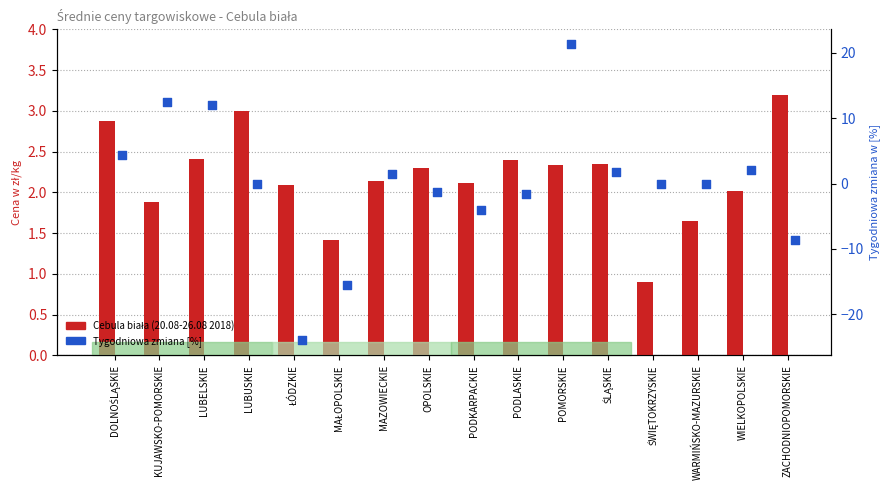

Is the value of Tygodniowa zmiana [%] at LUBUSKIE greater than the value of Cebula biała 20.08-26.08 2018 at PODLASKIE?

No